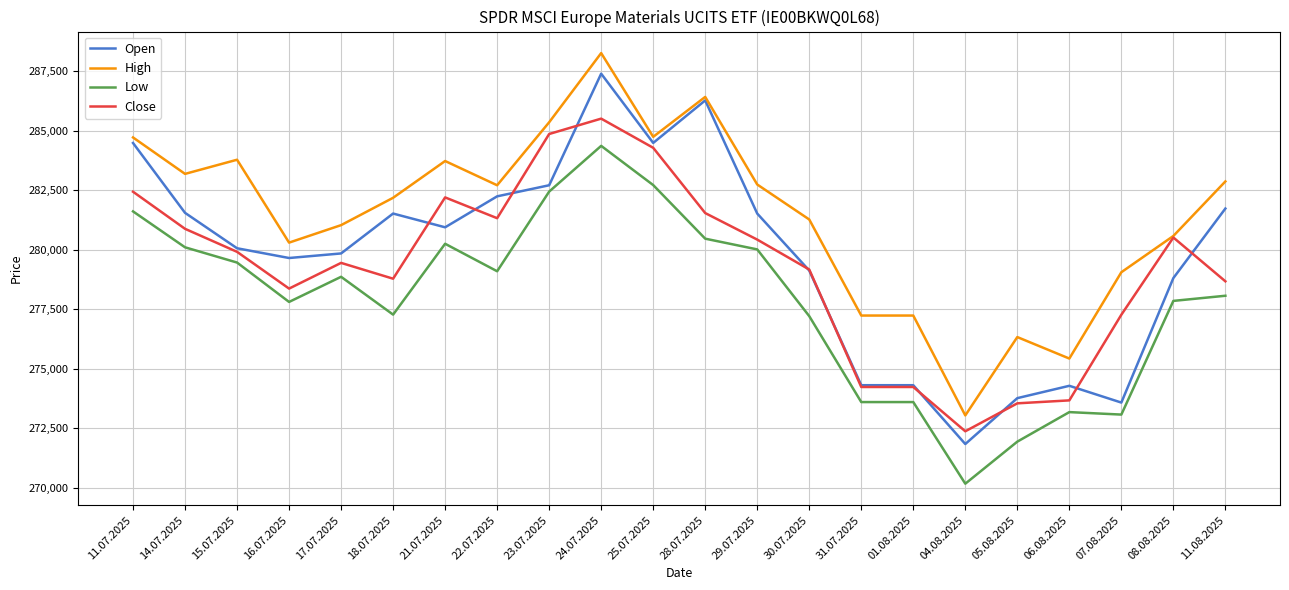

Which series changed the most between 28.07.2025 and 31.07.2025?

Open